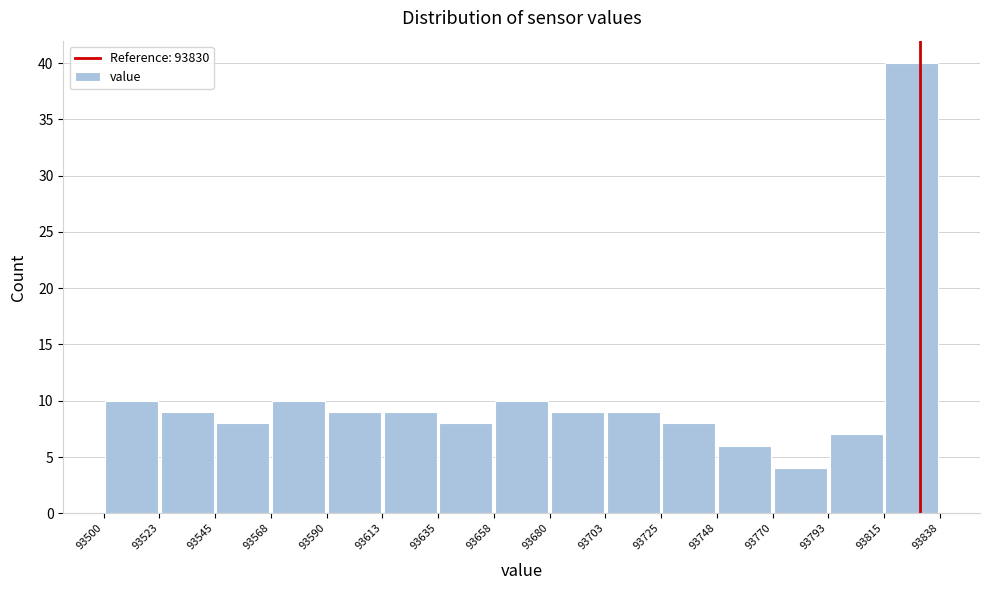

Which range on the x-axis has the tallest bar?

93815 to 93838